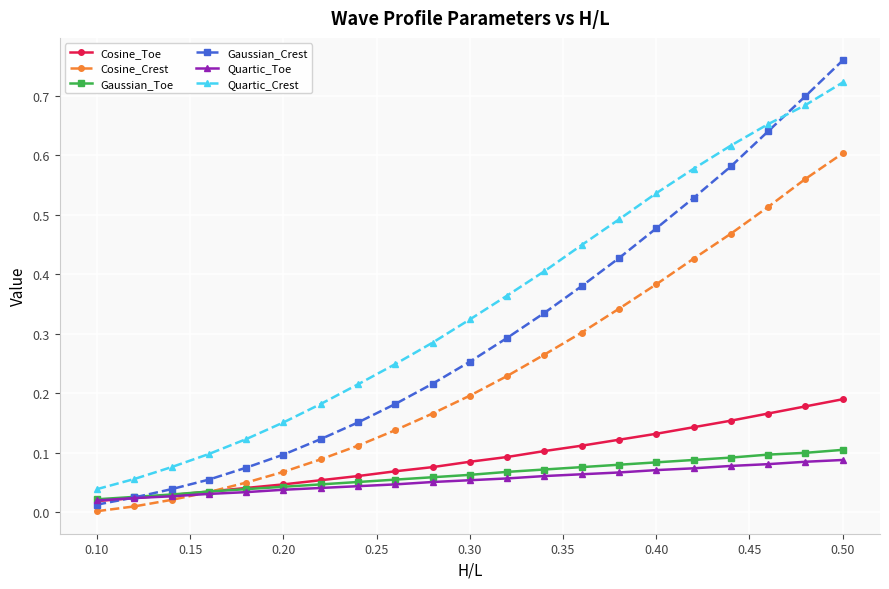

Count the number of data series in this chart.

6